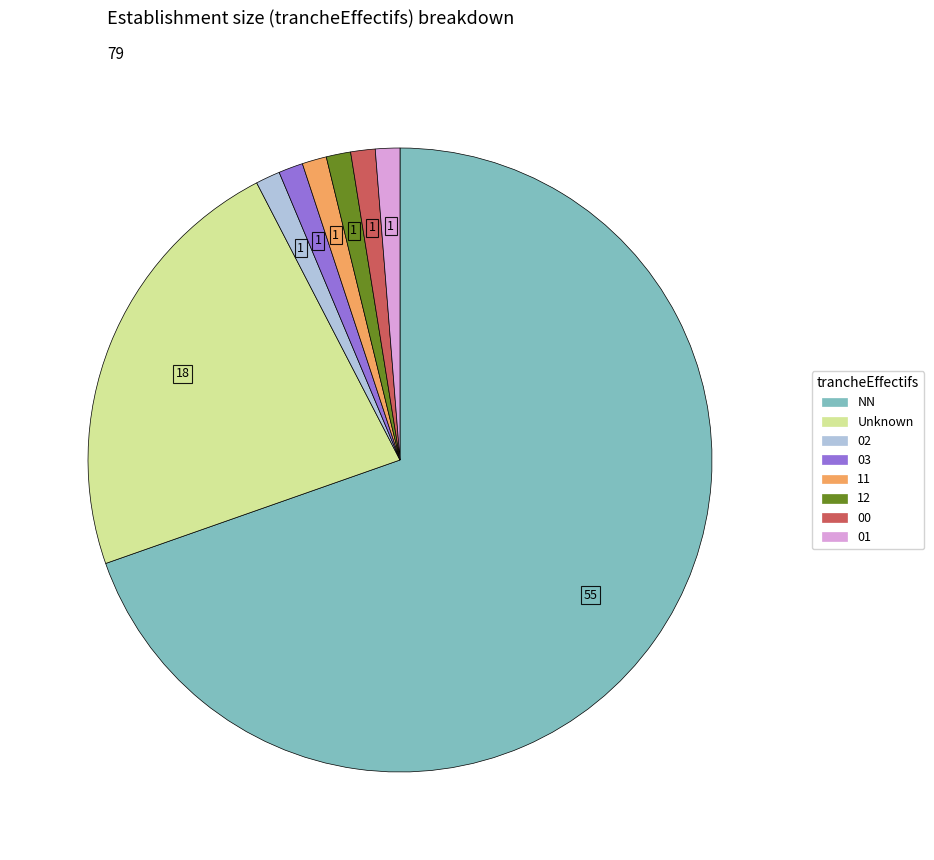

Does any single category account for the majority?

Yes